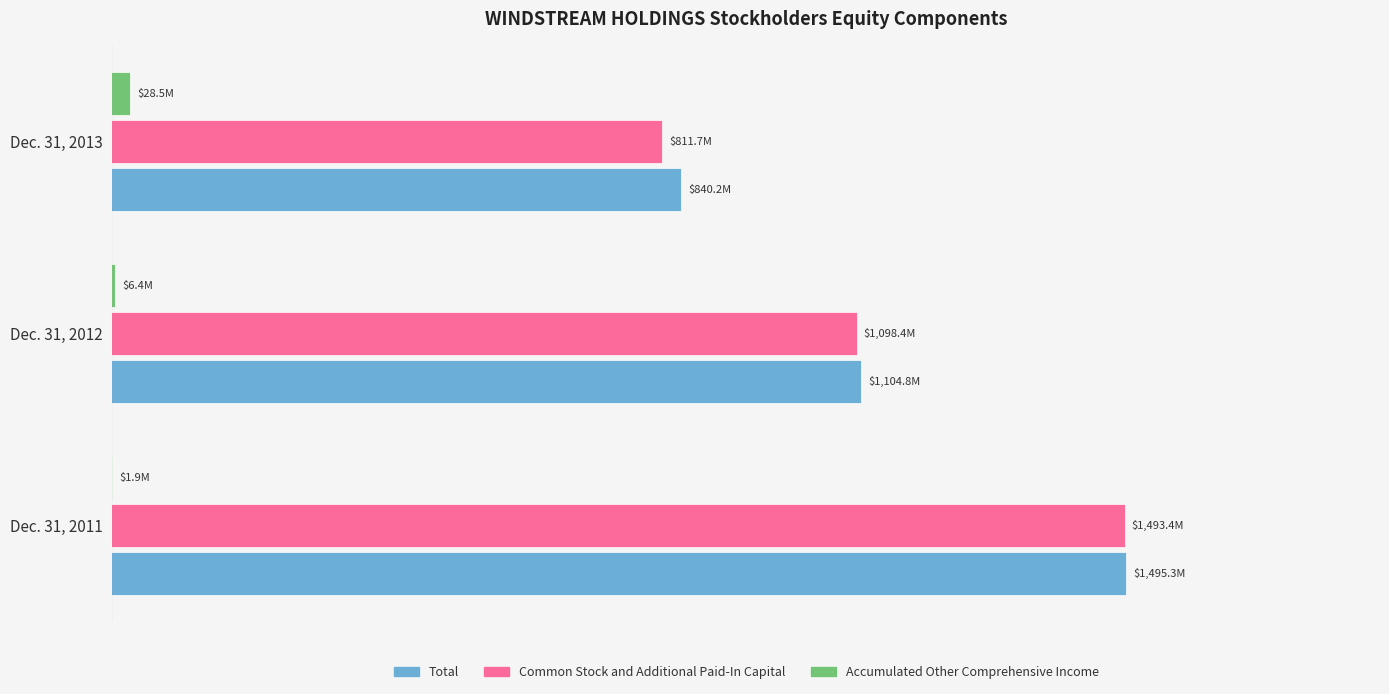

What are all the series names shown in the legend?

Total, Common Stock and Additional Paid-In Capital, Accumulated Other Comprehensive Income